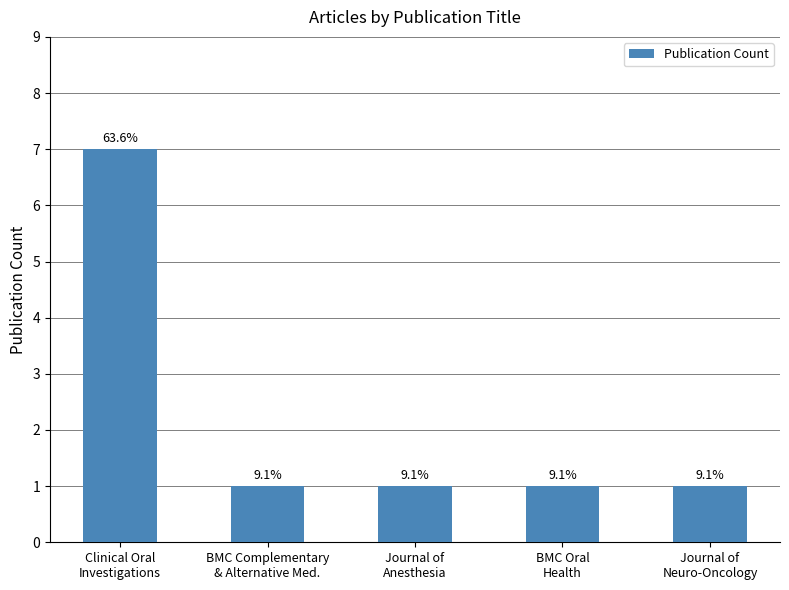

What is the ratio of the value at Journal of
Neuro-Oncology to the value at BMC Complementary
& Alternative Med.?

1.0